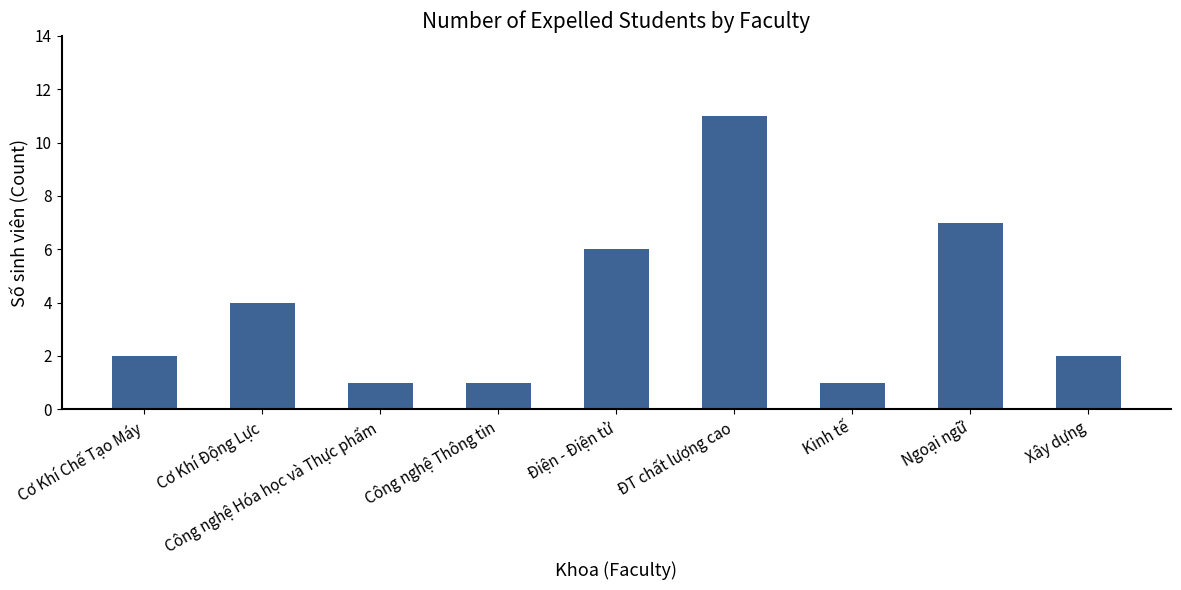

Reading right to left, what are all the values shown in this chart?

Xây dựng=2	Ngoại ngữ=7	Kinh tế=1	ĐT chất lượng cao=11	Điện - Điện tử=6	Công nghệ Thông tin=1	Công nghệ Hóa học và Thực phẩm=1	Cơ Khí Động Lực=4	Cơ Khí Chế Tạo Máy=2